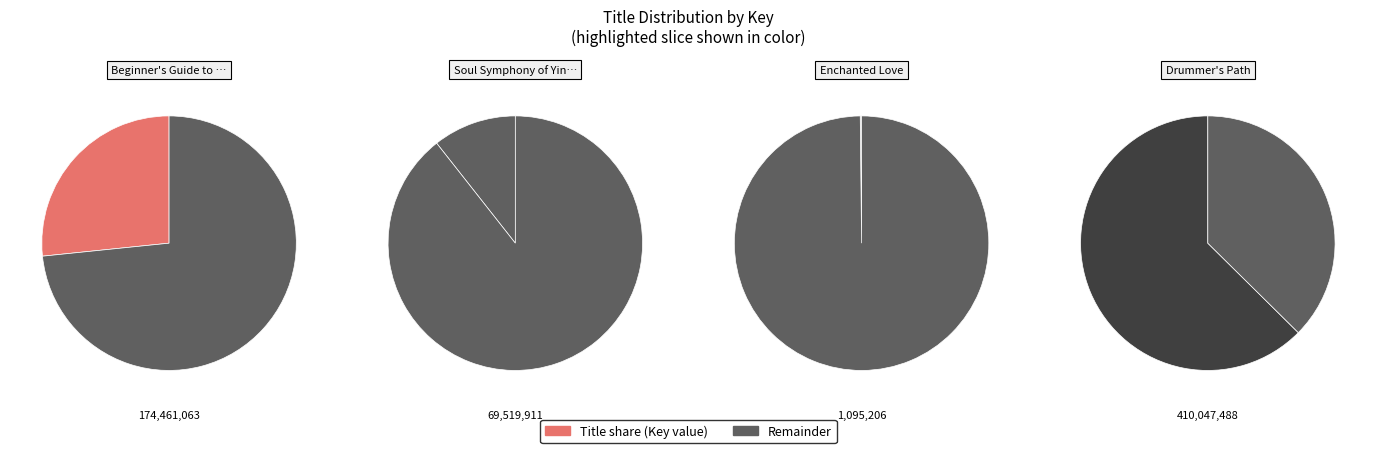

Is it true that Soul Symphony of Yin Yang is 18% of the pie?

False